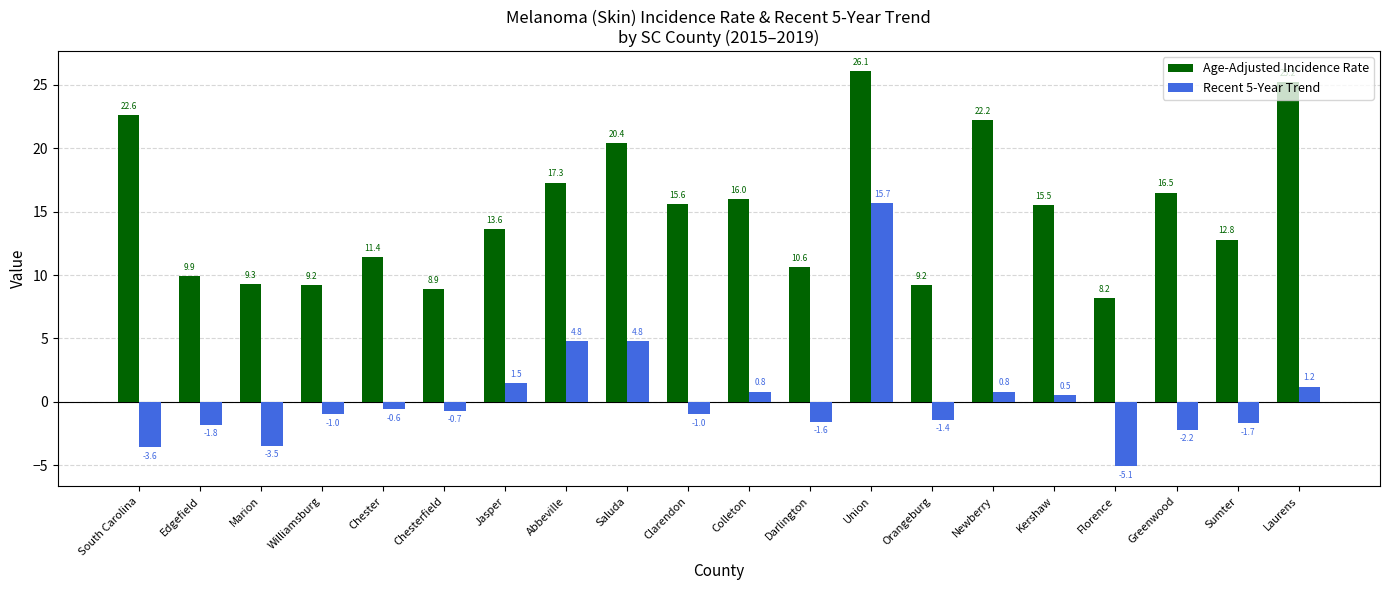

The Recent 5-Year Trend series shows -0.7 at Chesterfield. True or false?

True